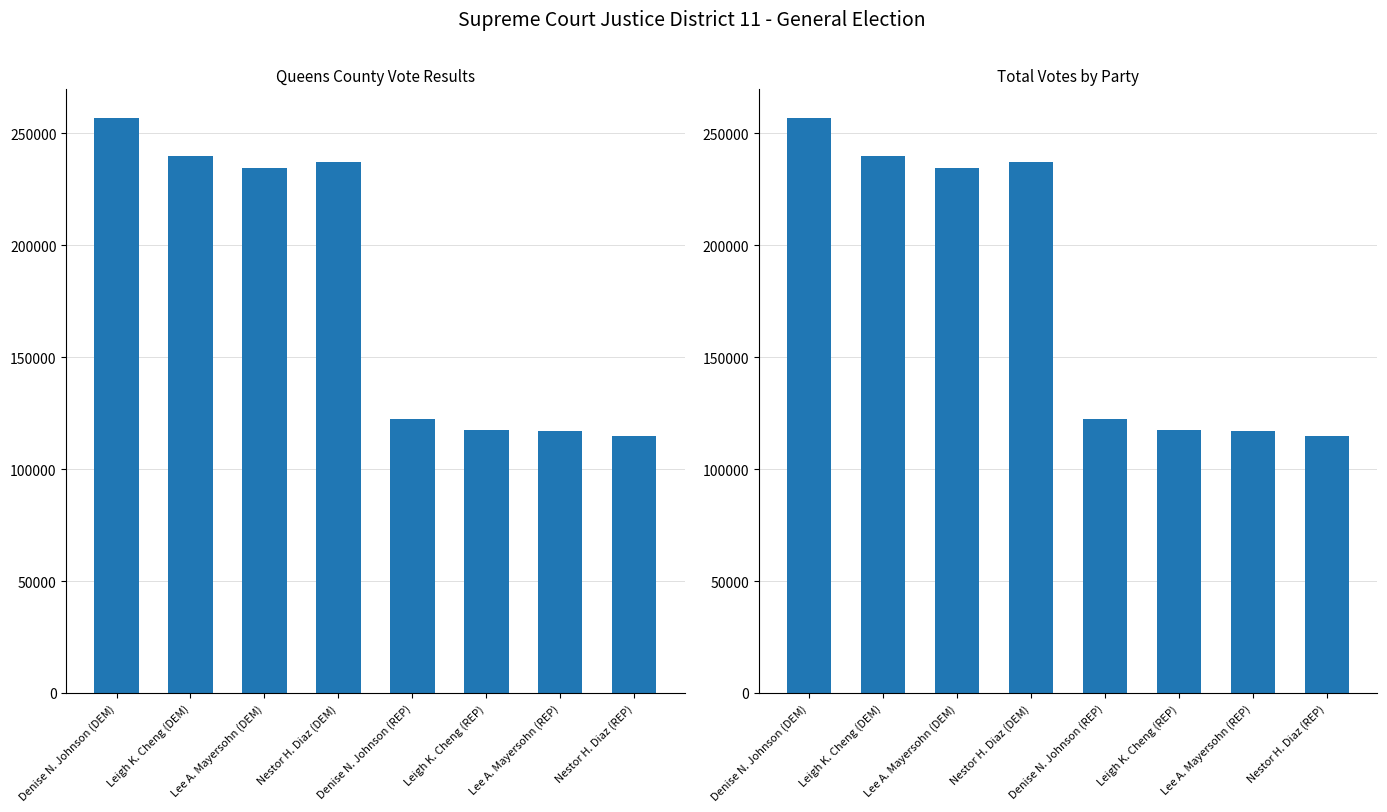

How many data points in Queens County Vote Results are above 234529?

3